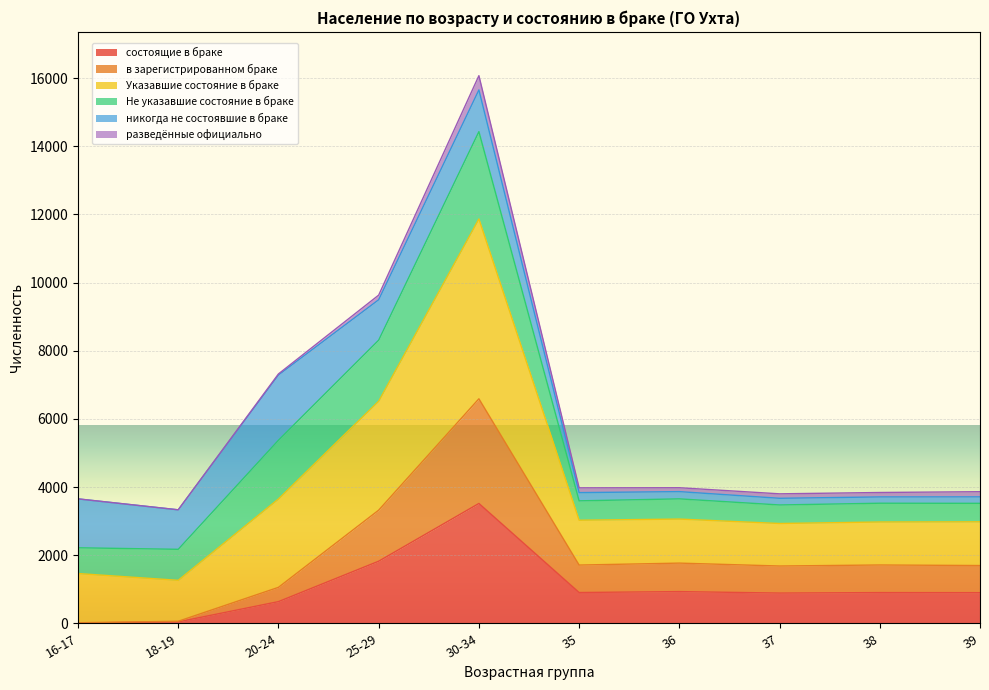

Is the value of состоящие в браке at 37 greater than the value of в зарегистрированном браке at 18-19?

Yes